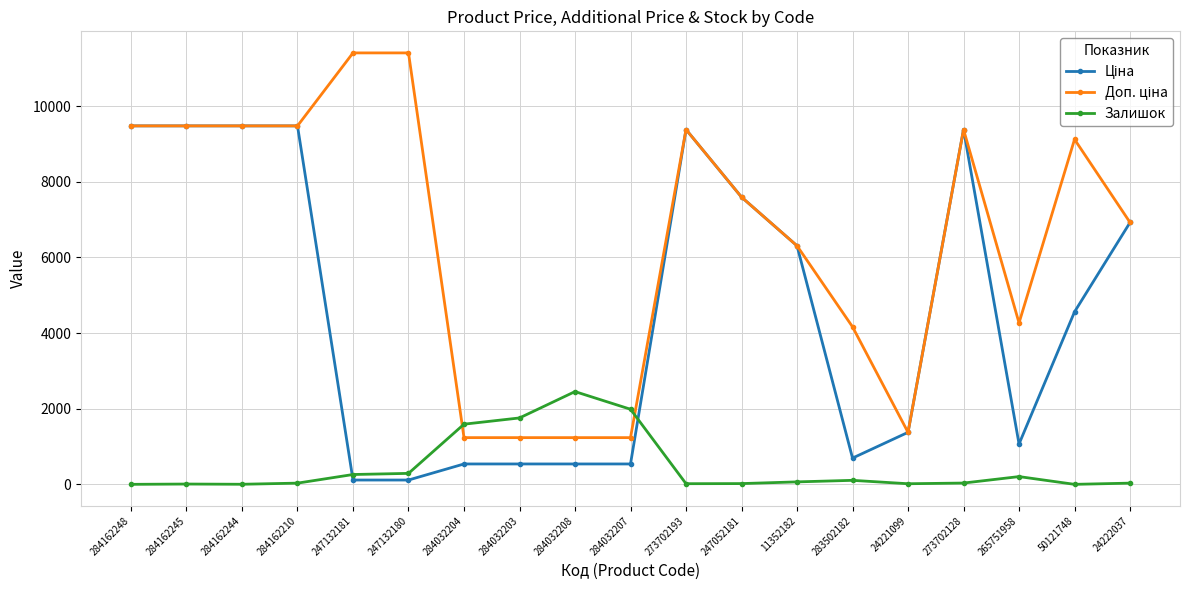

What is the value of the Залишок point at the 16th from the left?

34.0